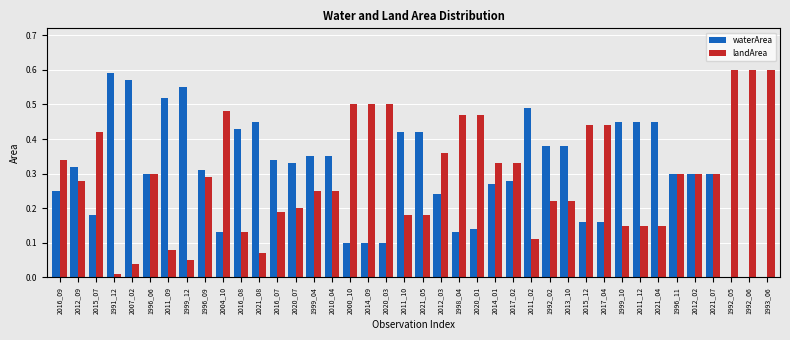

The value of landArea at 2020_07 is 0.2. True or false?

True